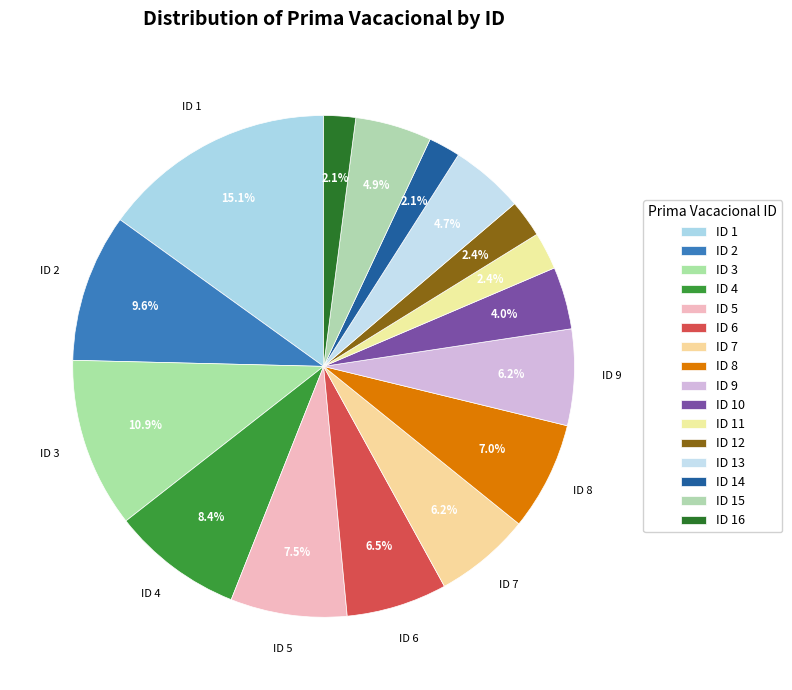

How many segments does this pie chart have?

16